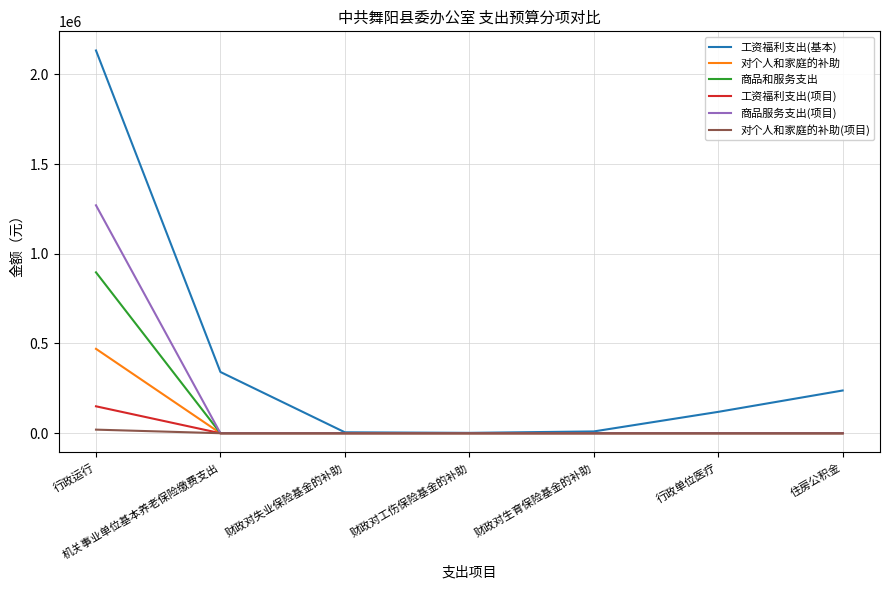

Is it true that 对个人和家庭的补助(项目) equals 0 at 行政单位医疗?

True